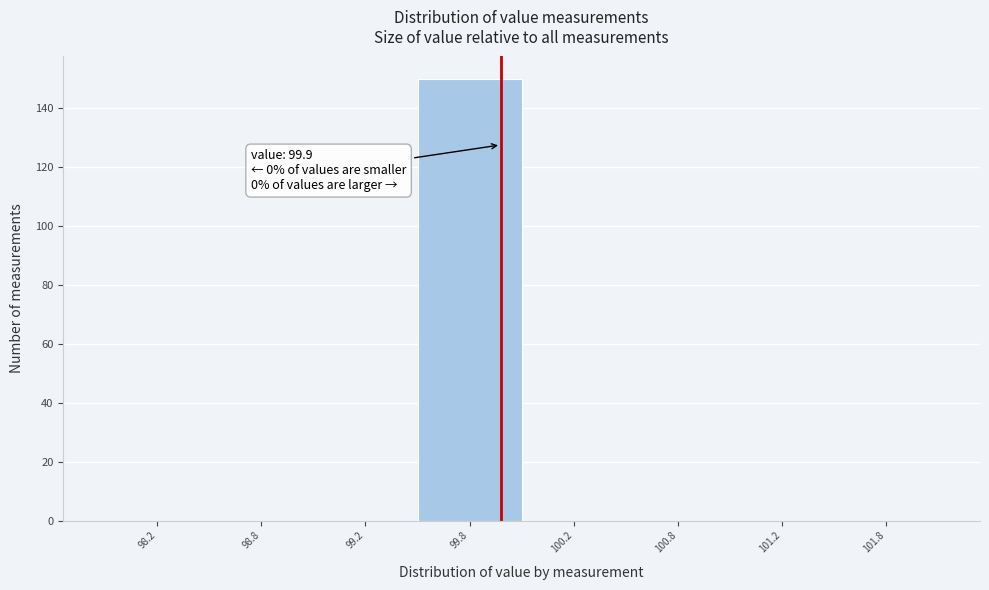

Reading left to right, what are all the values shown in this chart?

98.2=0	98.8=0	99.2=0	99.8=150	100.2=0	100.8=0	101.2=0	101.8=0